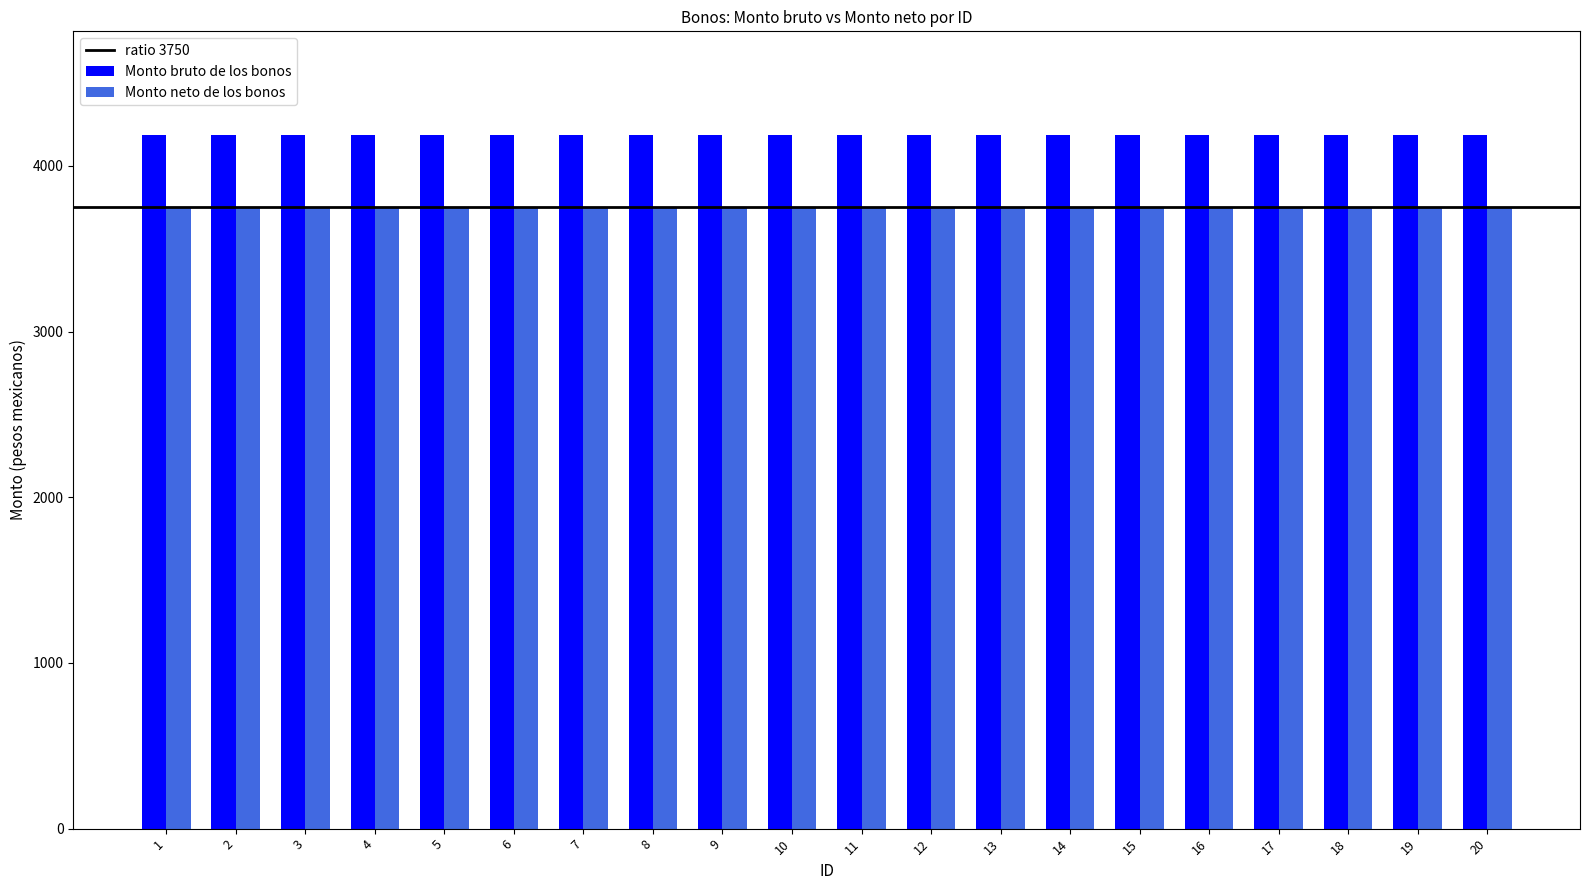

The value of Monto bruto de los bonos at 17 is 2556.3. True or false?

False